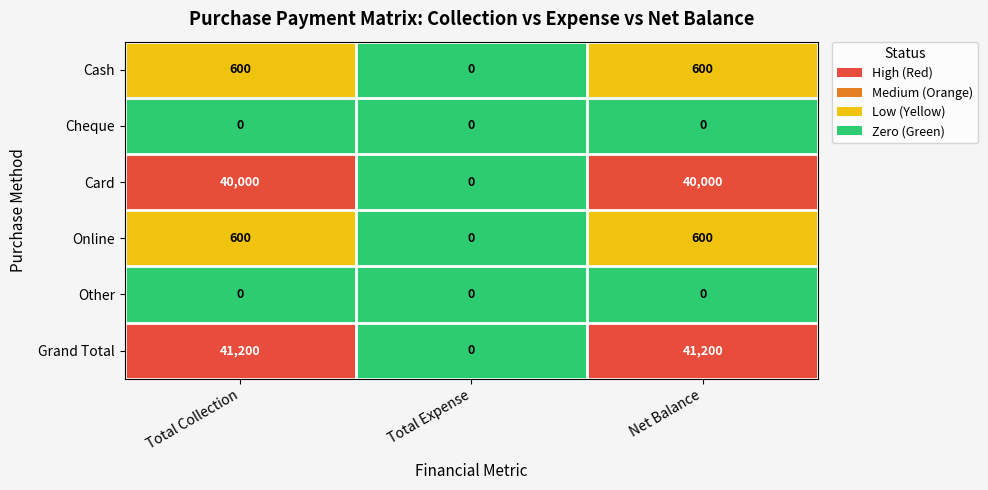

Read the Online value at Net Balance.

600